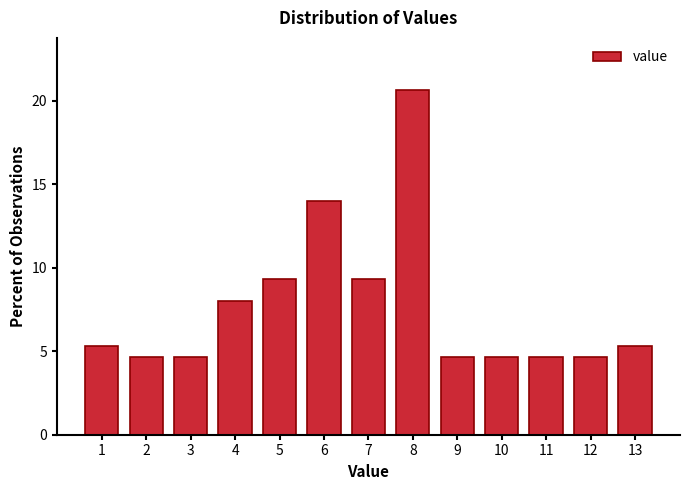

Reading left to right, transcribe all the data shown in this chart.

5.3	4.7	4.7	8.0	9.3	14.0	9.3	20.7	4.7	4.7	4.7	4.7	5.3